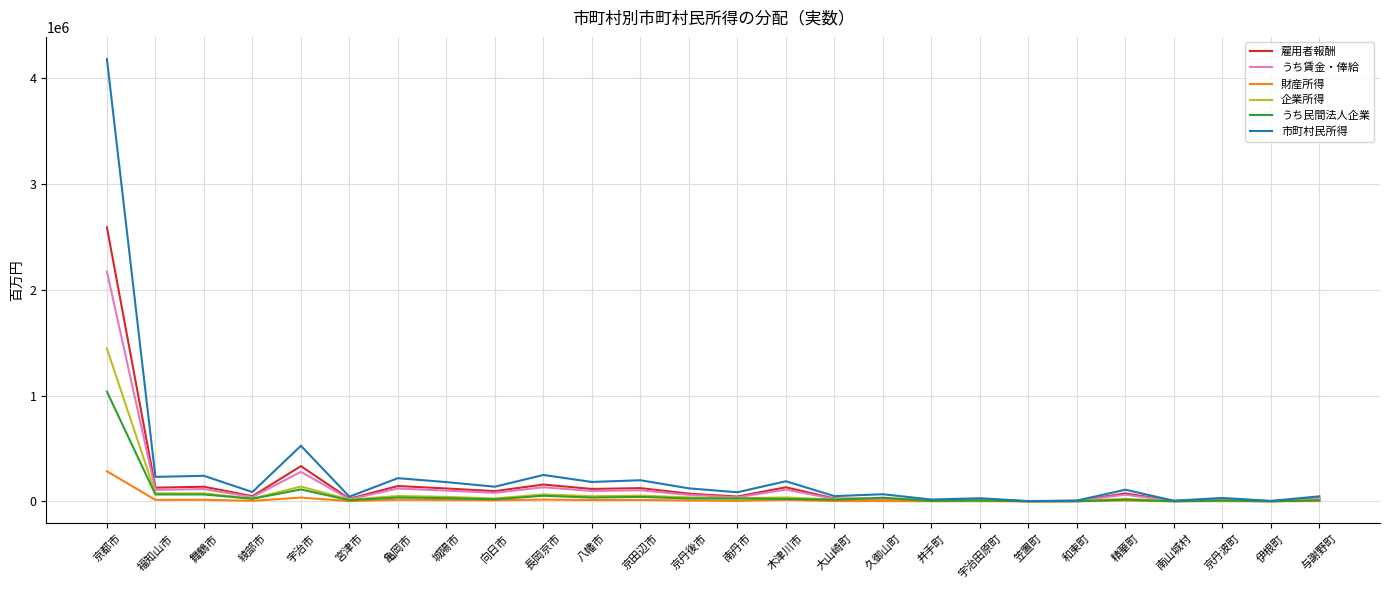

Is the value of うち民間法人企業 at 京都市 greater than the value of 市町村民所得 at 木津川市?

Yes